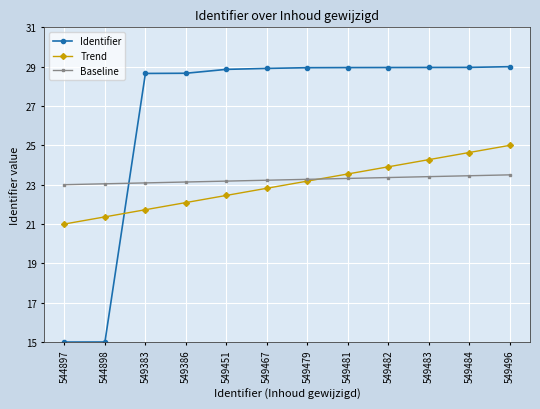

What is the value of the Identifier point at the 9th from the left?

29.0